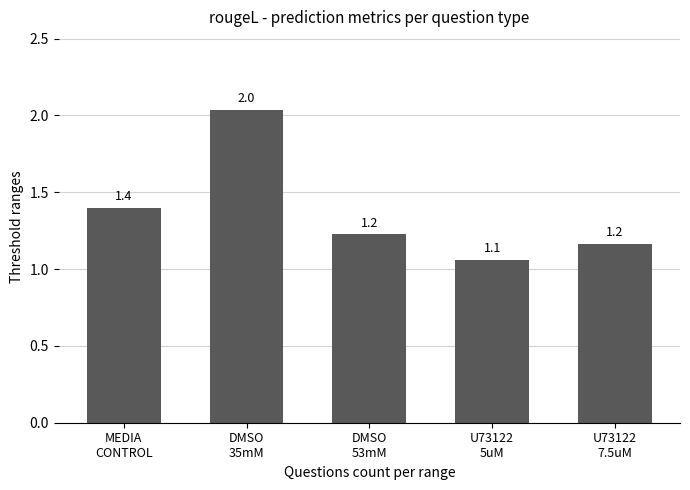

Reading right to left, list all the values displayed in this chart.

U73122
7.5uM=1.2	U73122
5uM=1.1	DMSO
53mM=1.2	DMSO
35mM=2.0	MEDIA
CONTROL=1.4